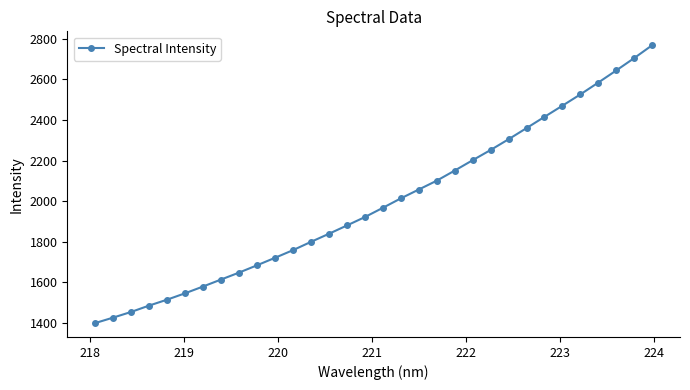

Is this an area chart (filled region under the line)?

No